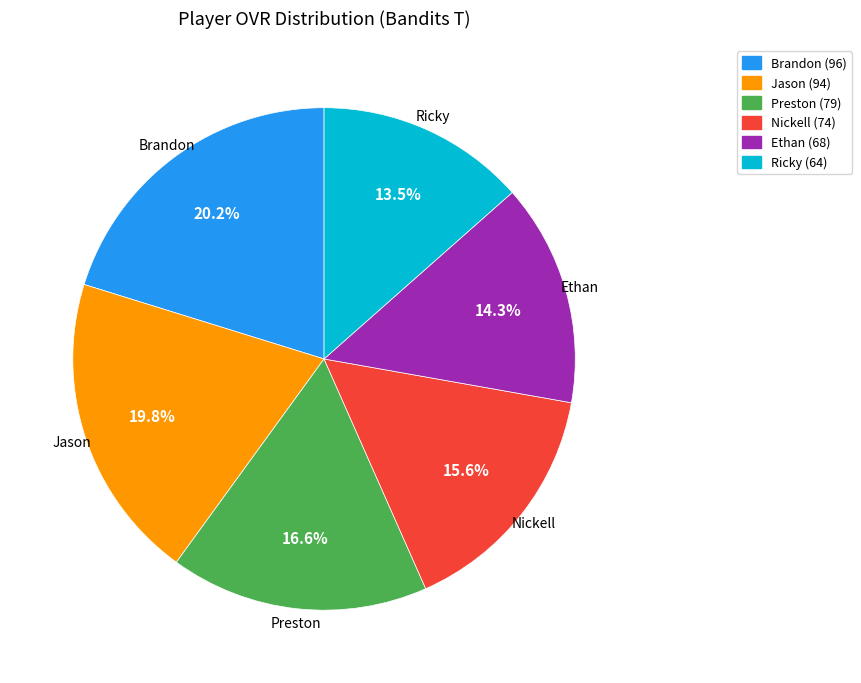

True or false: Brandon accounts for 13% of the total.

False